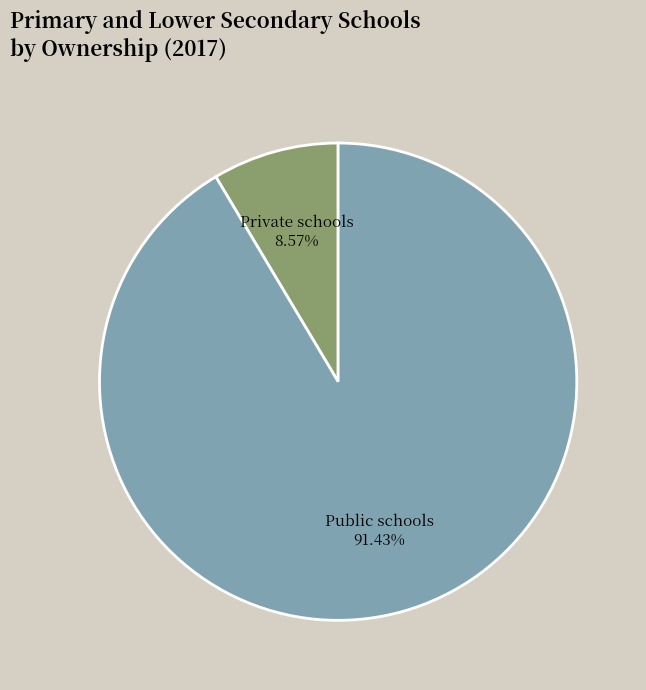

Which slice represents more than half of the pie?

Public schools